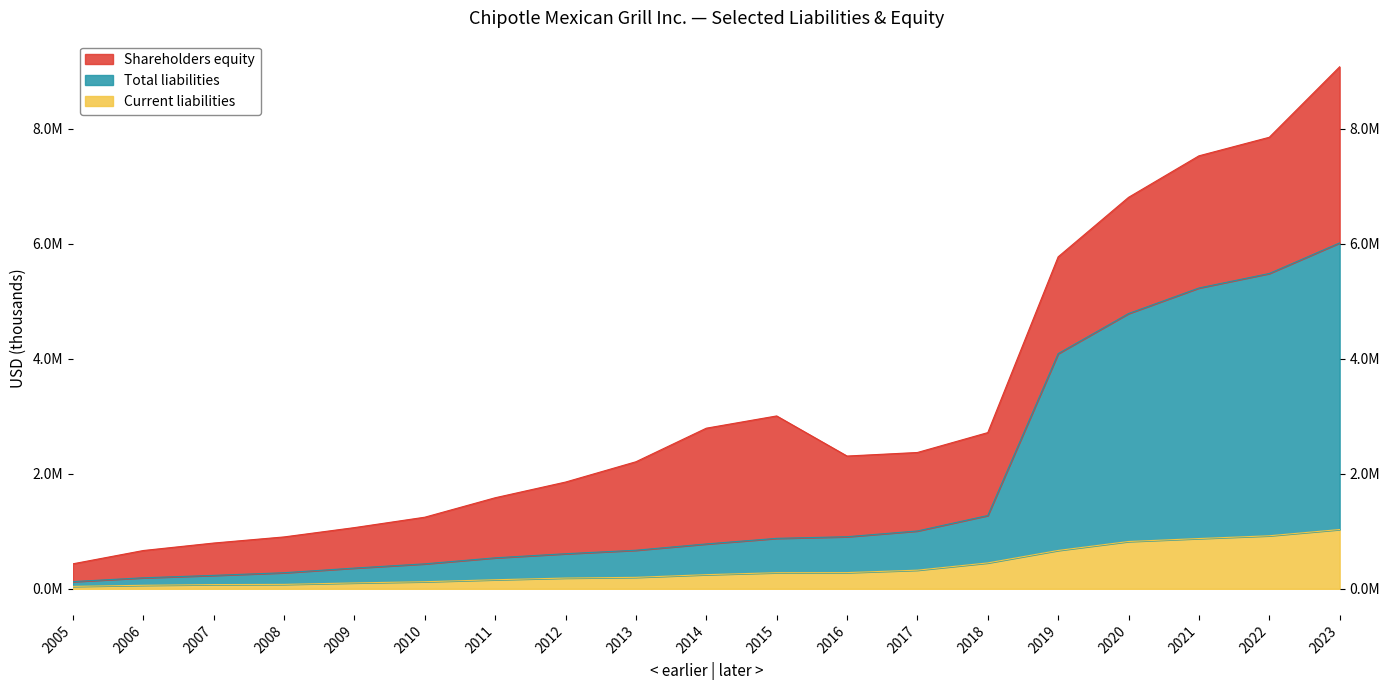

Rank the categories by Total liabilities value from highest to lowest.

2023, 2022, 2021, 2020, 2019, 2018, 2017, 2016, 2015, 2014, 2013, 2012, 2011, 2010, 2009, 2008, 2007, 2006, 2005